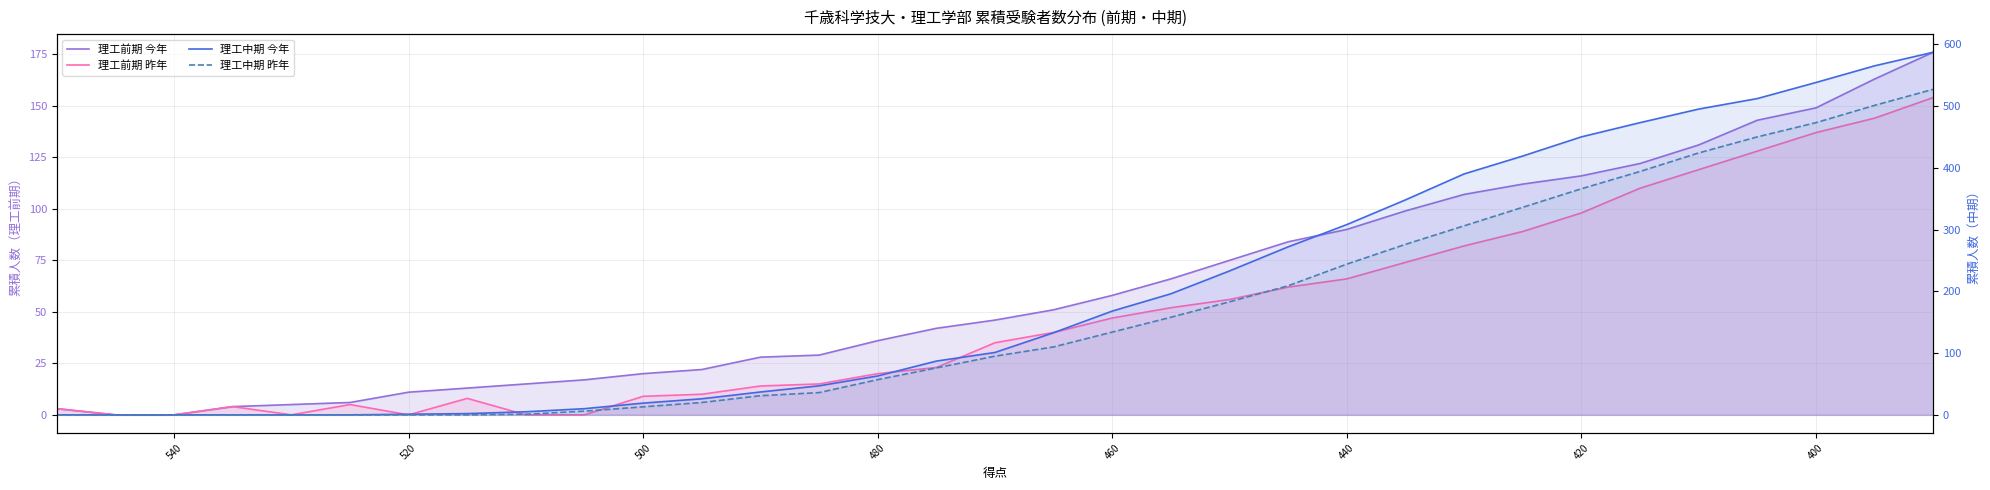

How many values in the 理工中期 今年 series are below 101?

16